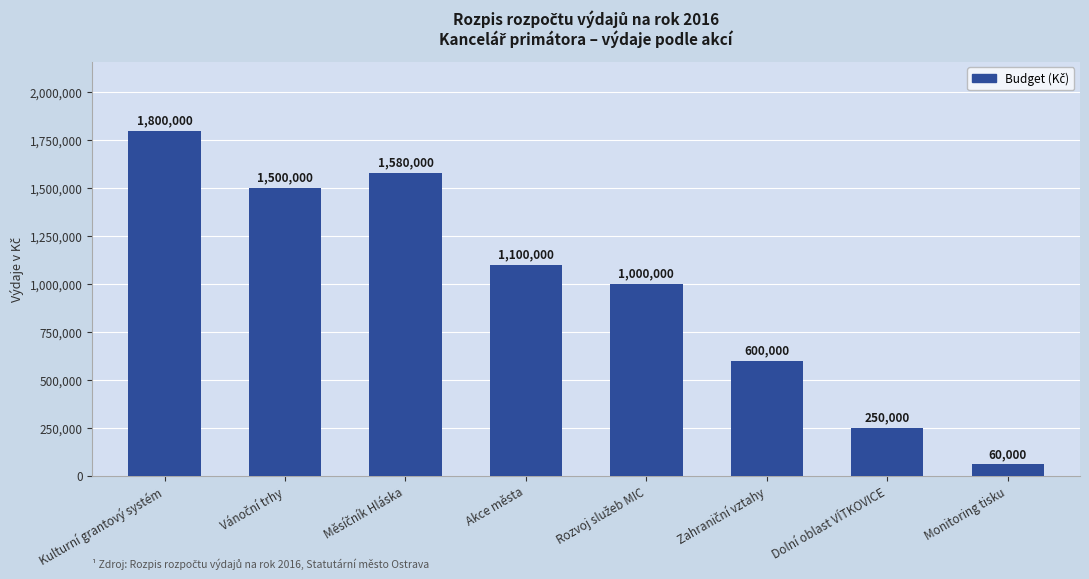

Reading right to left, extract all data points from this chart.

60000	250000	600000	1000000	1100000	1580000	1500000	1800000